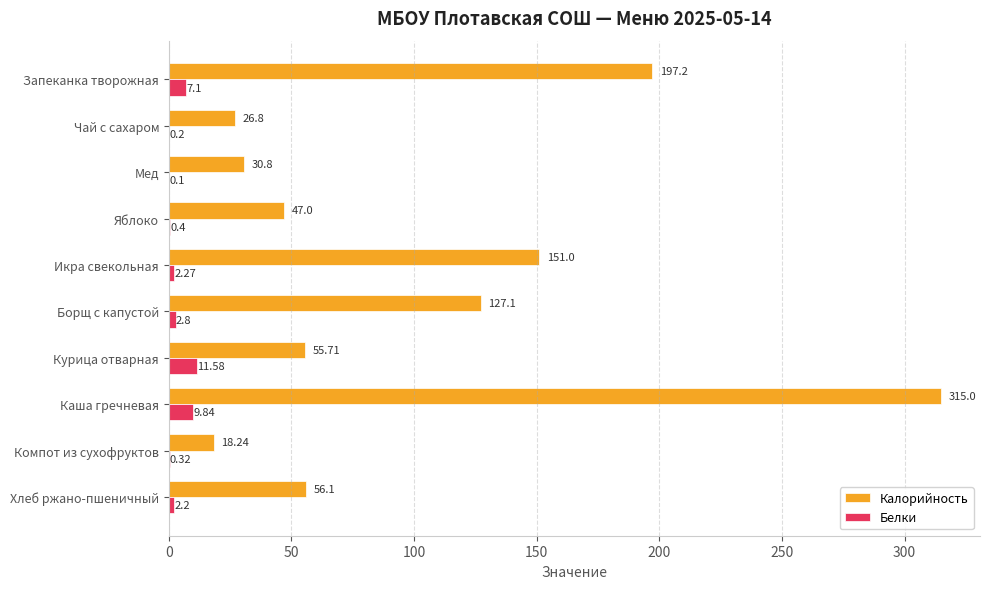

Between Икра свекольная and Курица отварная, which series saw the biggest shift?

Калорийность